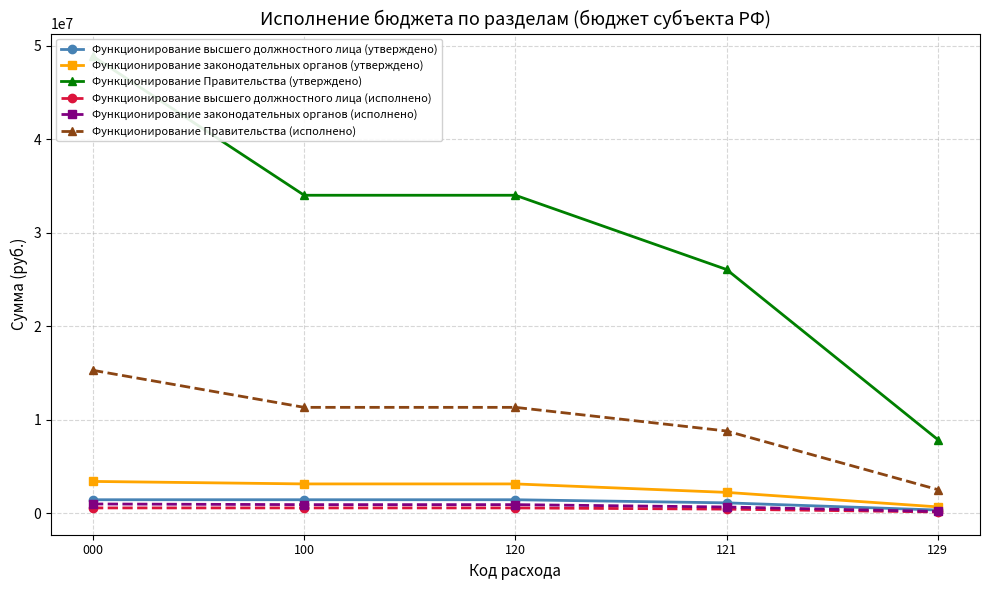

What is the approximate value of Функционирование высшего должностного лица (утверждено) at 100?

1435153.0